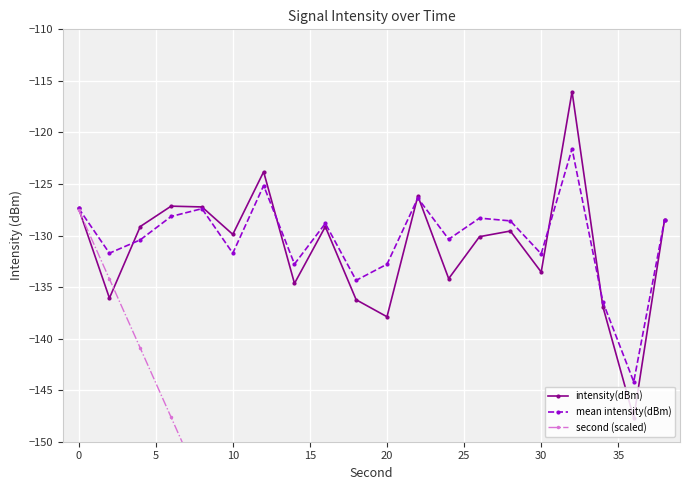

How many interior local peaks does the mean intensity(dBm) series have?

6